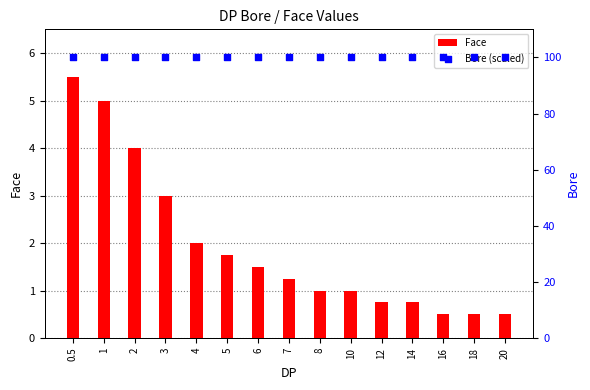

At how many categories does at least one series exceed 92?

15